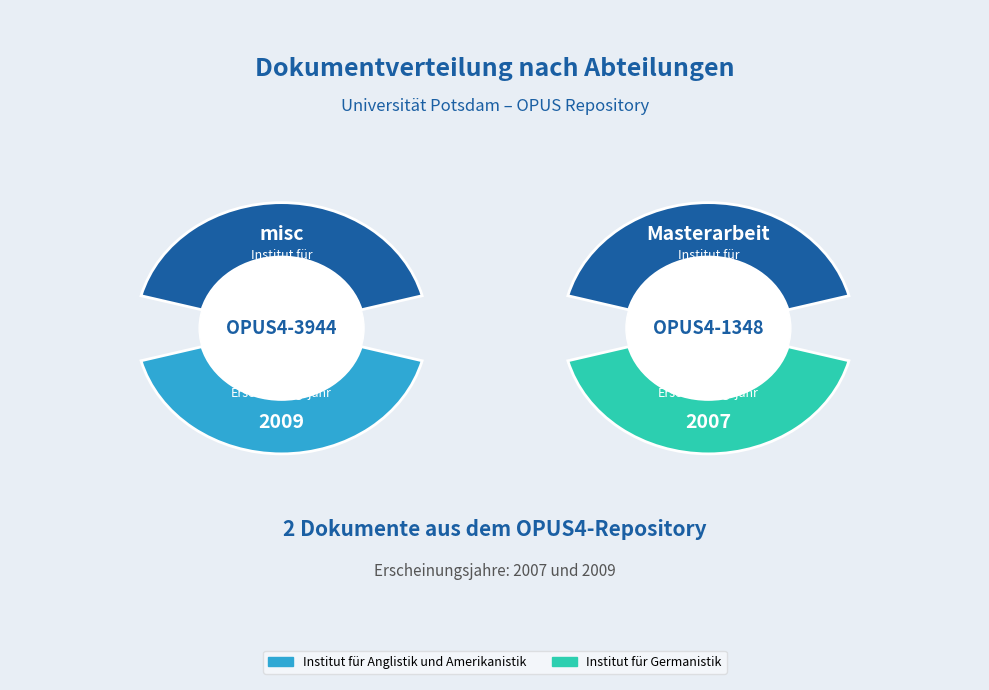

Is there a majority slice in this chart?

Yes